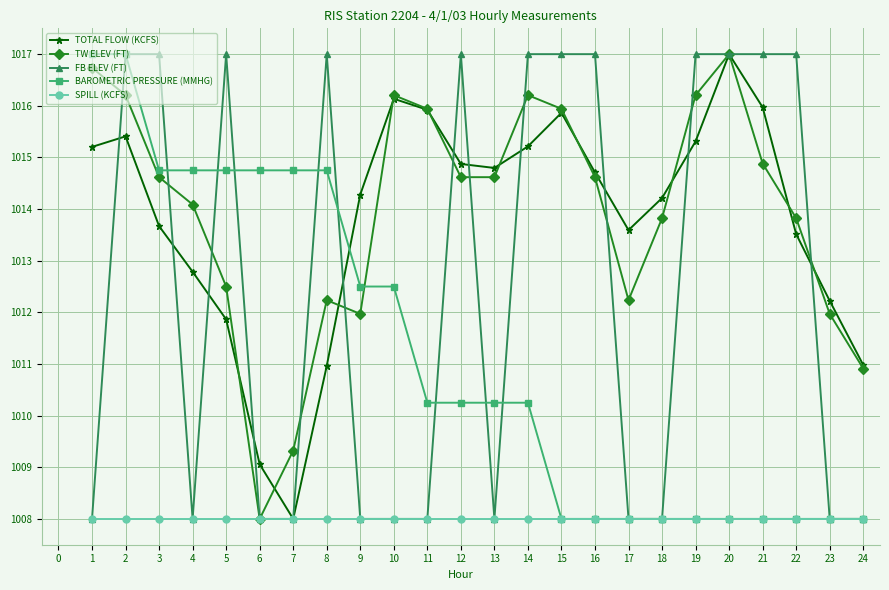

What is the value of the TW ELEV (FT) point at the 4th from the left?

1014.1